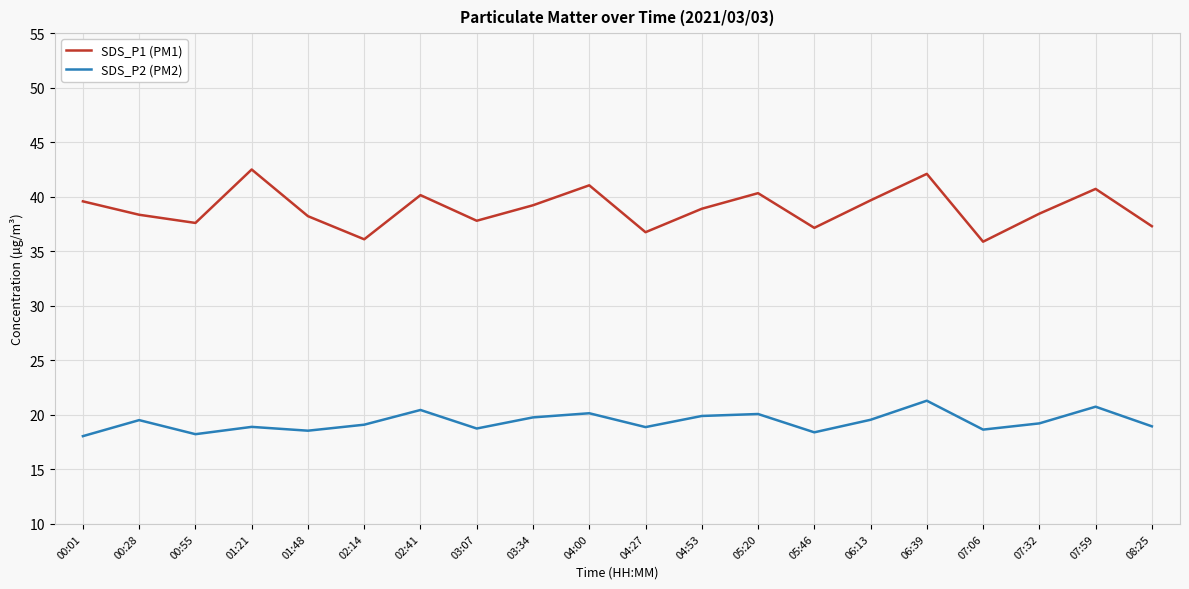

What is the spread (max minus min) of values at 07:32?

19.2